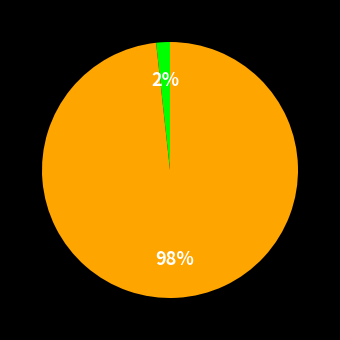

Does any single category account for the majority?

Yes